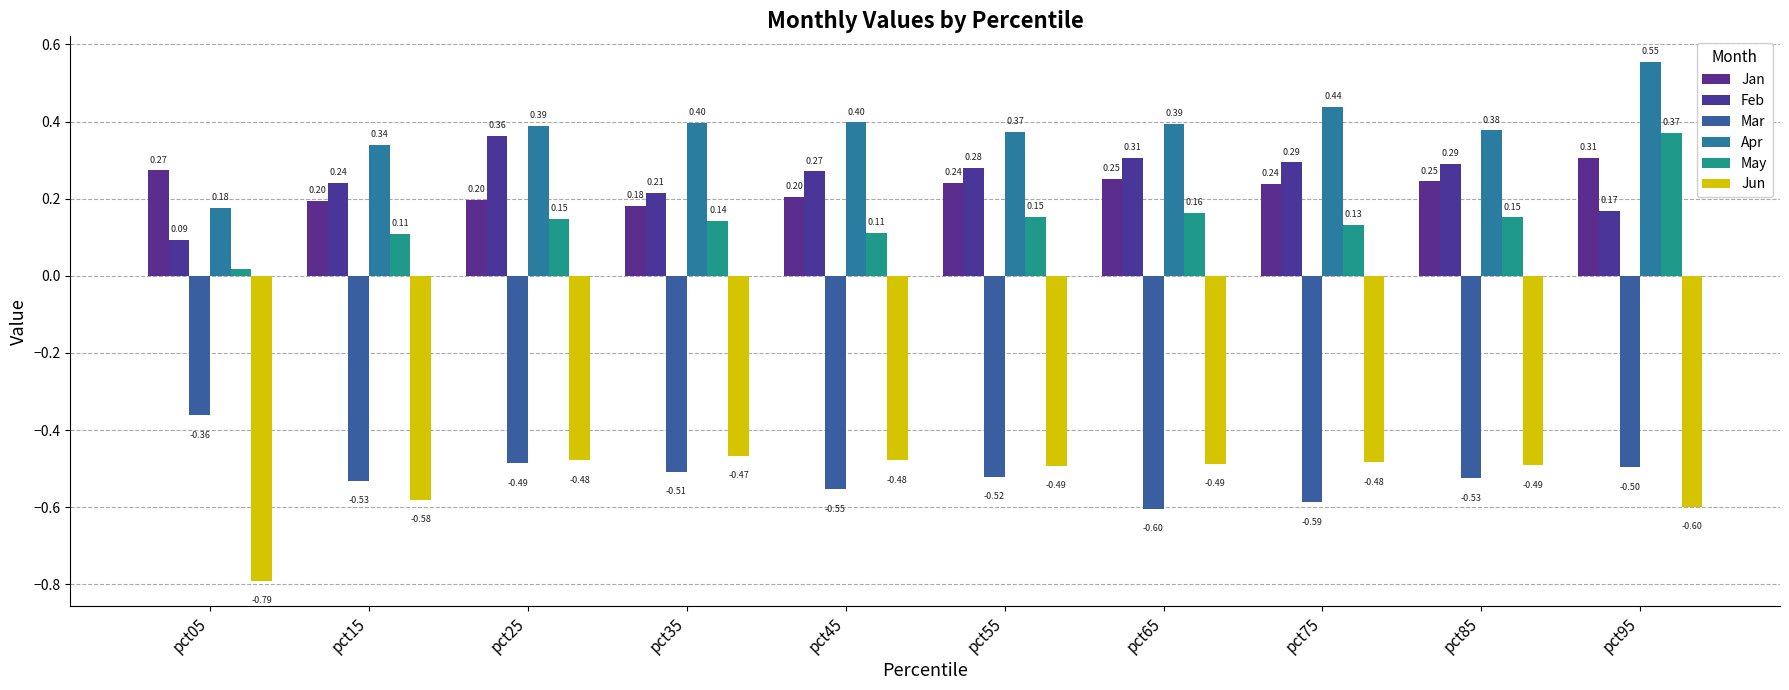

How many data points does each series have?

10